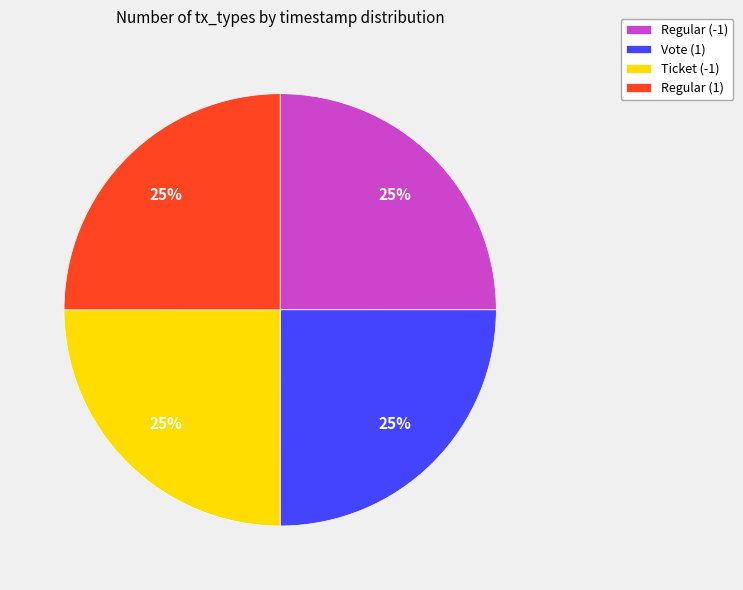

Does Ticket (-1) account for over 50% of the chart?

No